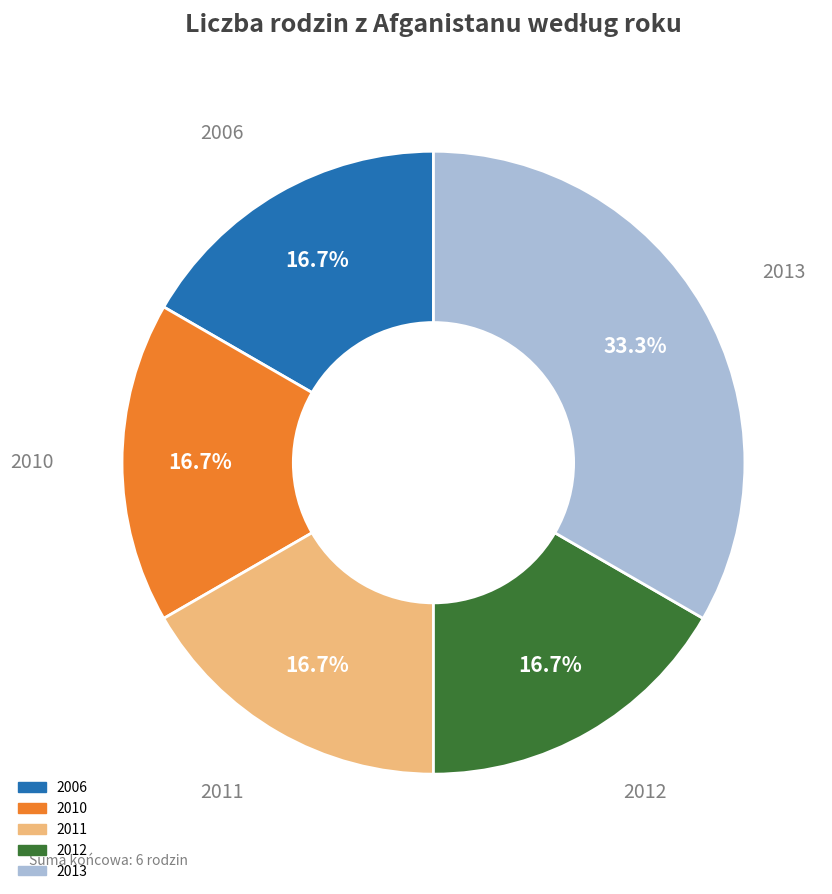

What is the largest slice in the pie chart?

2013